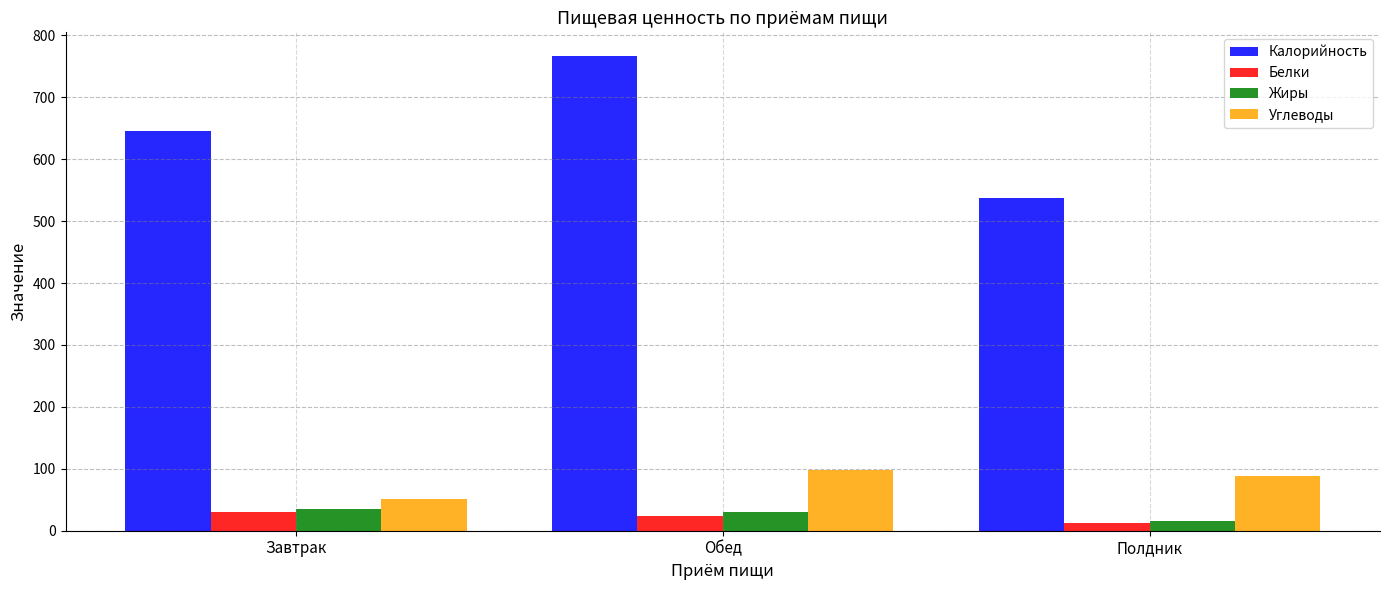

What is the greatest value displayed?

766.7